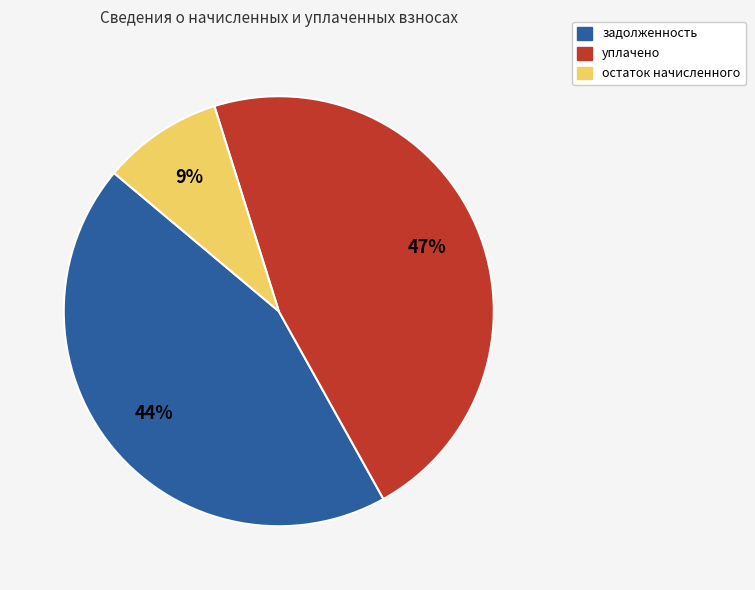

Is there any slice that represents more than half of the pie?

No